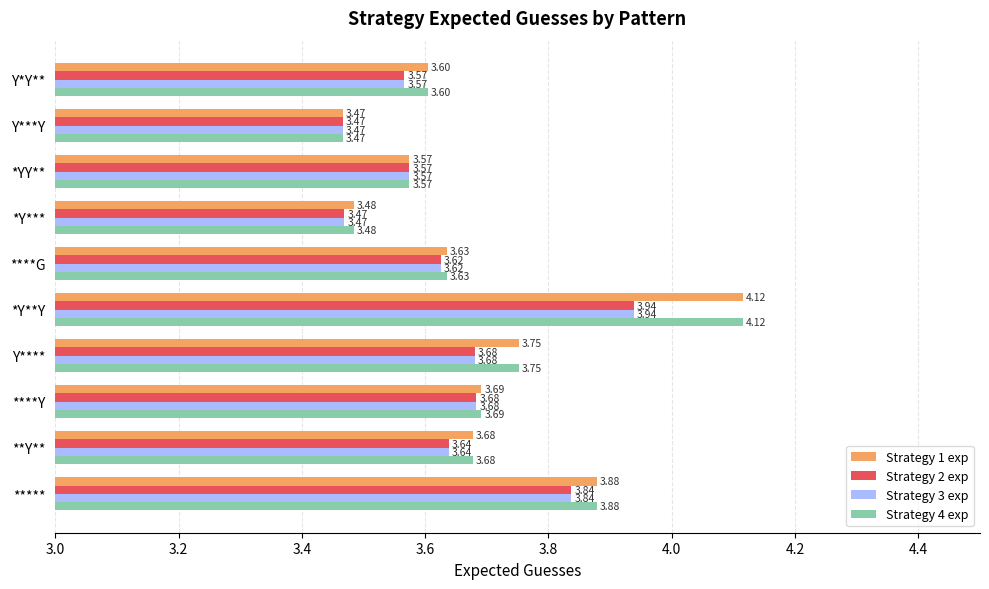

Rank the categories by Strategy 4 exp value from highest to lowest.

*Y**Y, *****, Y****, ****Y, **Y**, ****G, Y*Y**, *YY**, *Y***, Y***Y